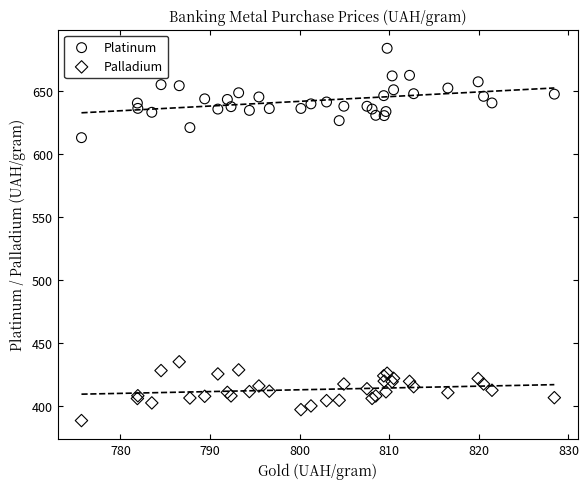

Which series reaches the maximum Y coordinate?

Platinum